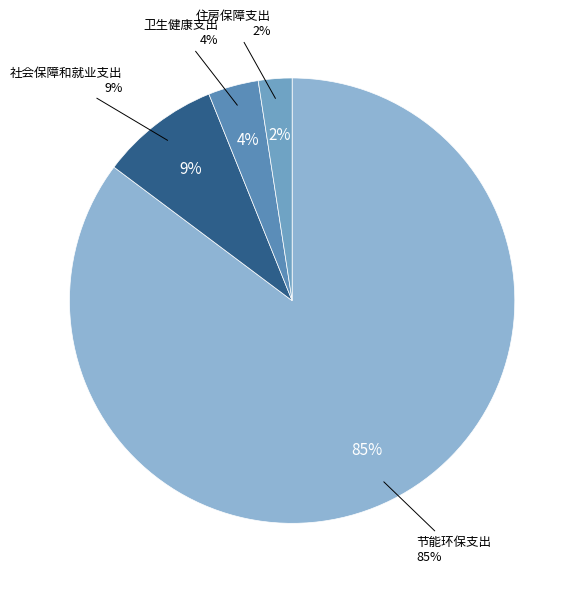

Which slice is the largest?

节能环保支出